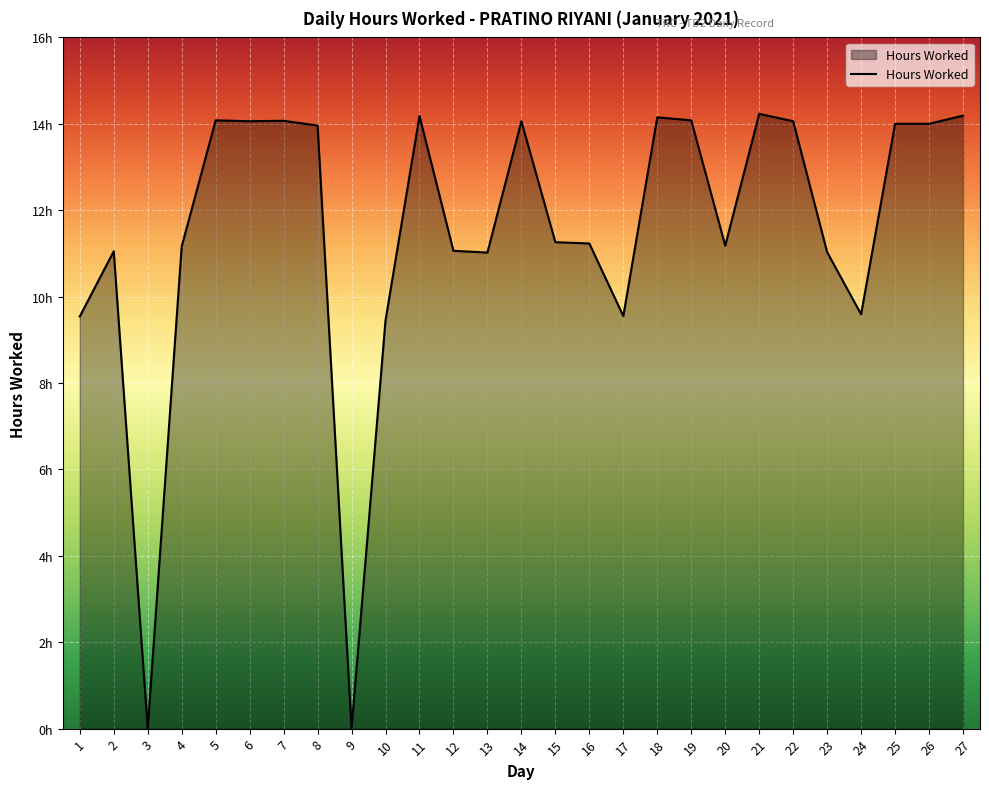

Is this an area chart (filled region under the line)?

Yes